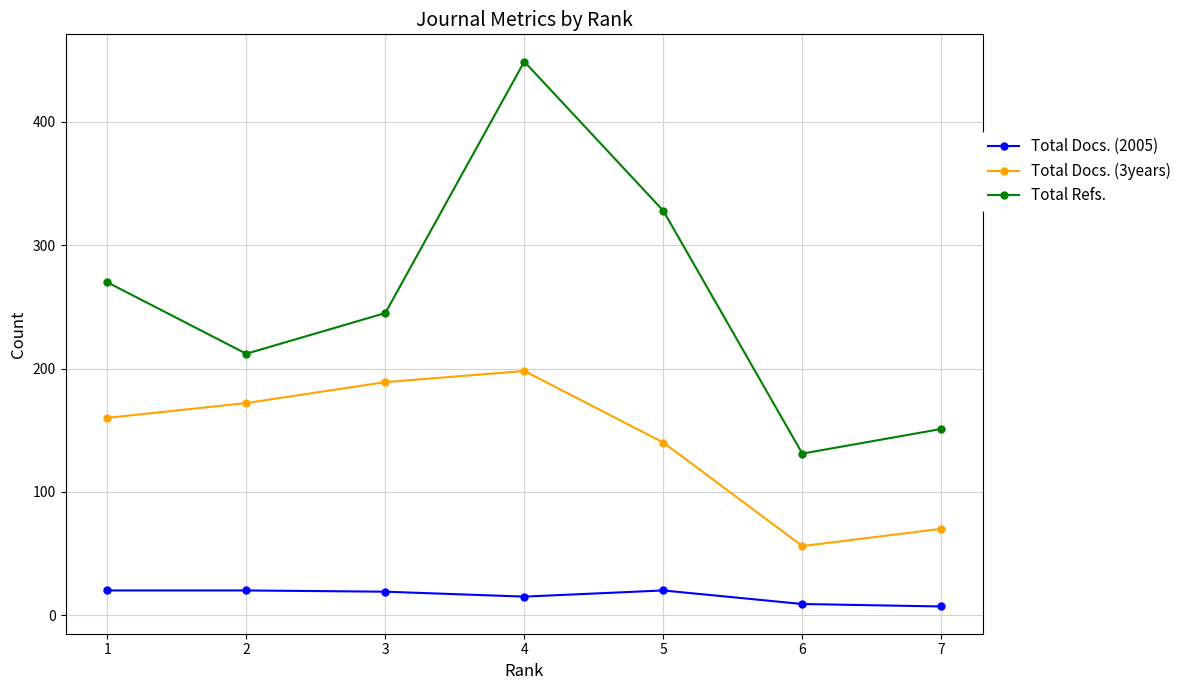

Count the number of data series in this chart.

3